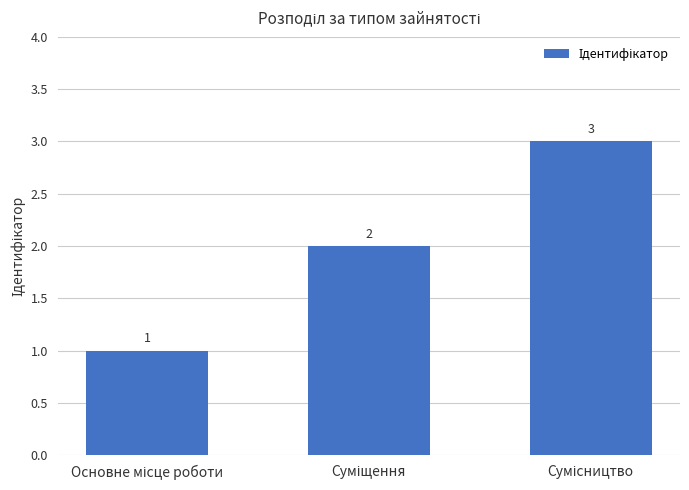

Reading left to right, what are all the values shown in this chart?

1	2	3